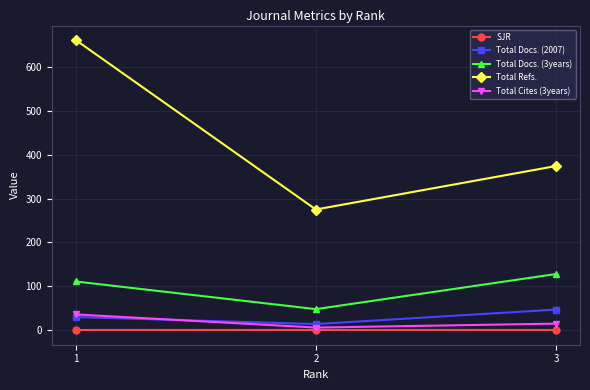

True or false: SJR has a value of 0 at 3.

True